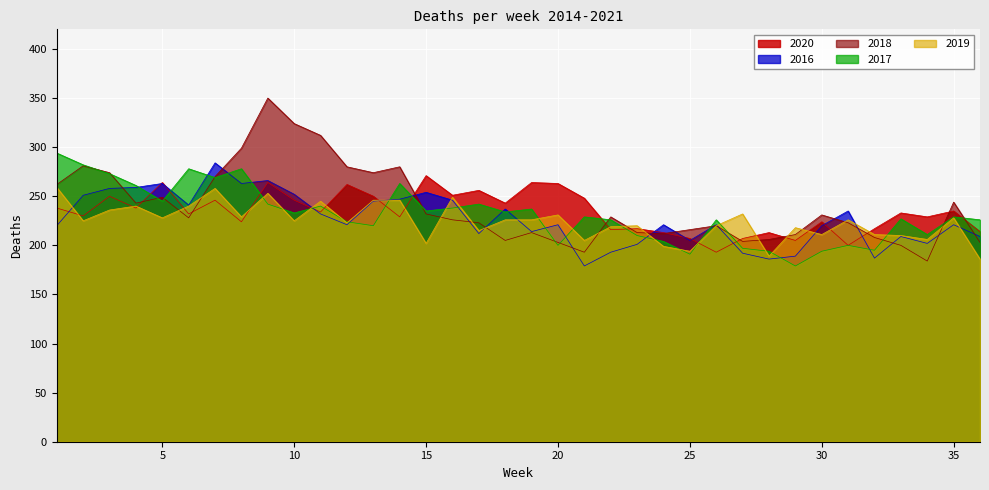

True or false: 2019 and 2016 cross at least once.

True